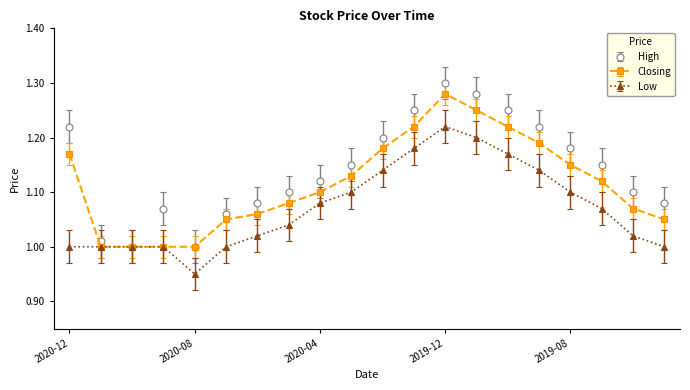

Does the chart display data point markers on the line(s)?

Yes